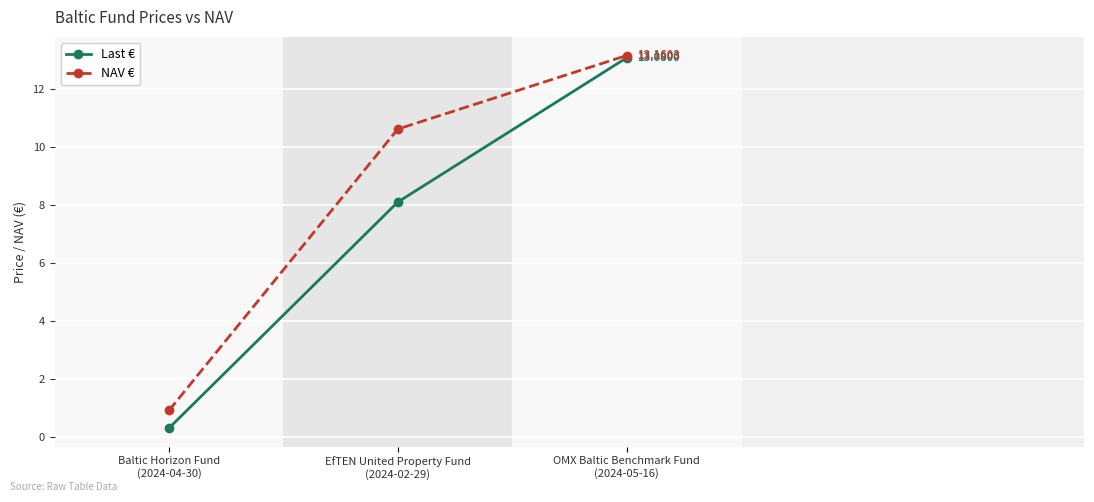

Which series has the widest spread of values?

Last €